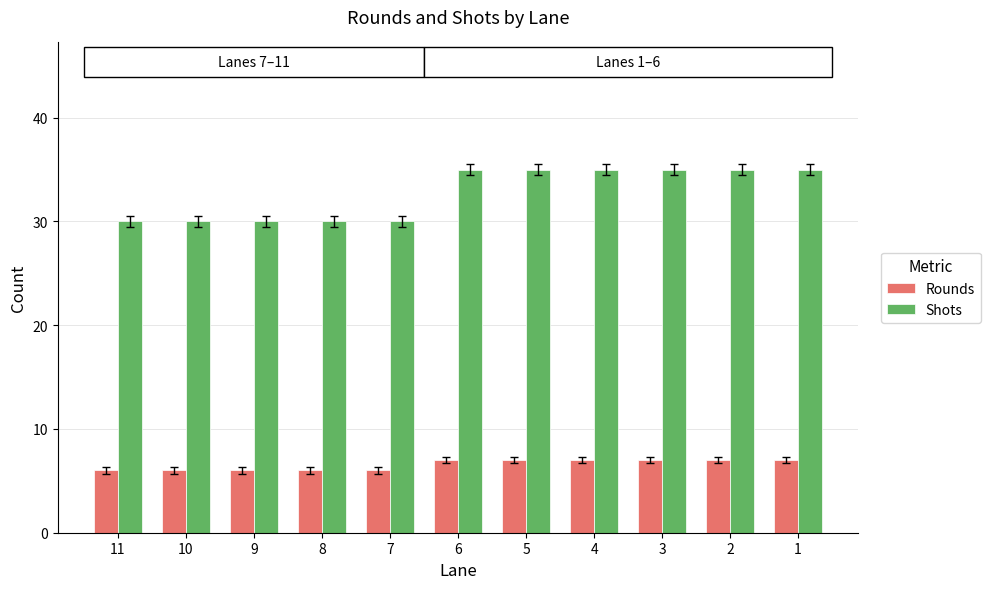

What is the sum of all Rounds values?

72